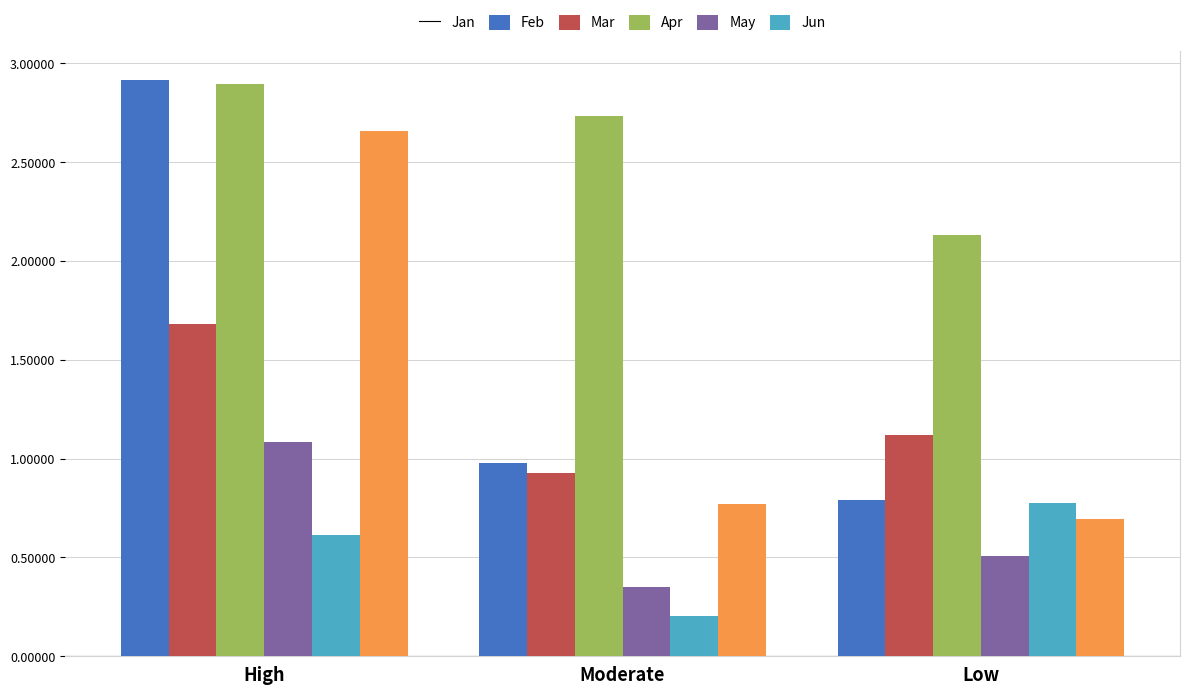

Rank the categories by Feb value from lowest to highest.

Moderate, Low, High